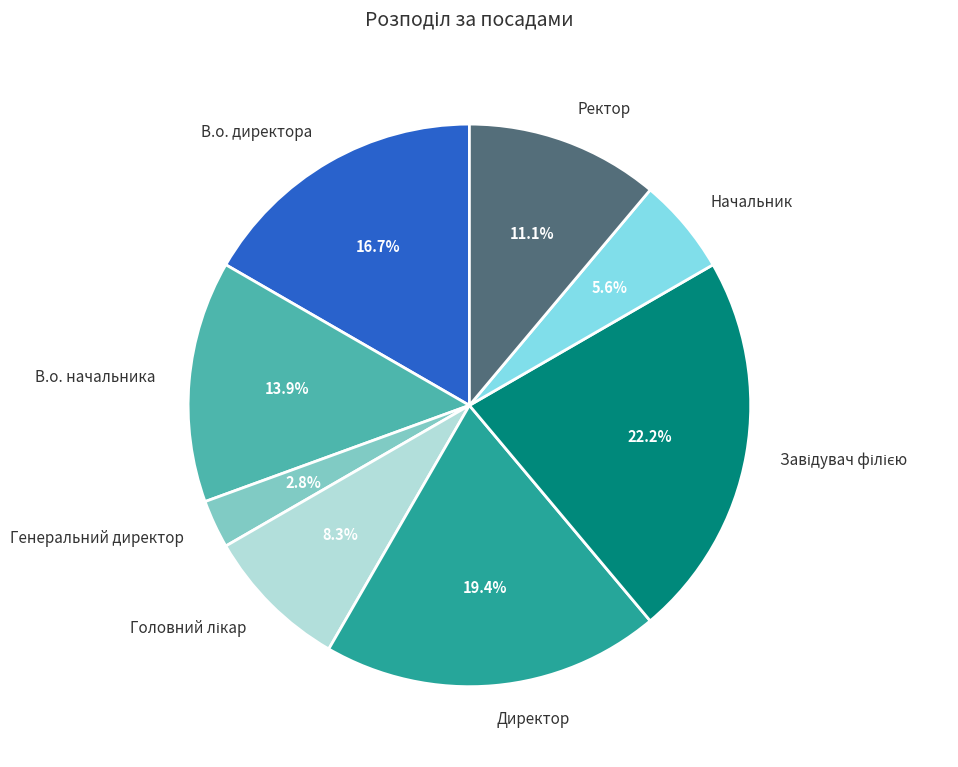

Between Ректор and В.о. начальника, which is larger?

В.о. начальника